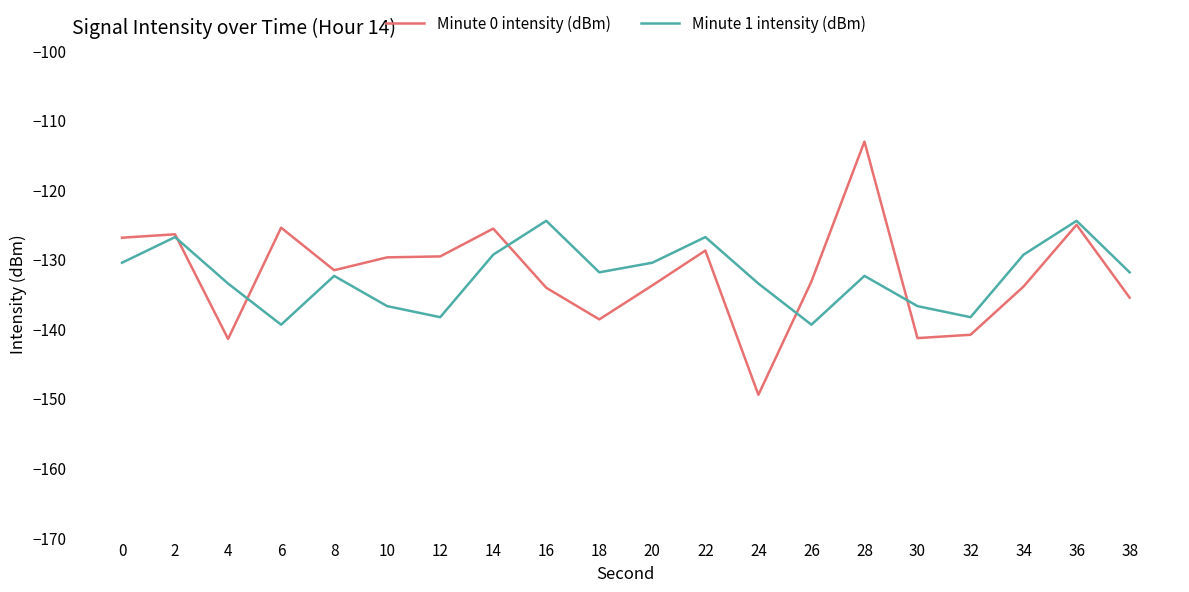

Is the value of Minute 0 intensity (dBm) at 36 greater than the value of Minute 1 intensity (dBm) at 20?

Yes